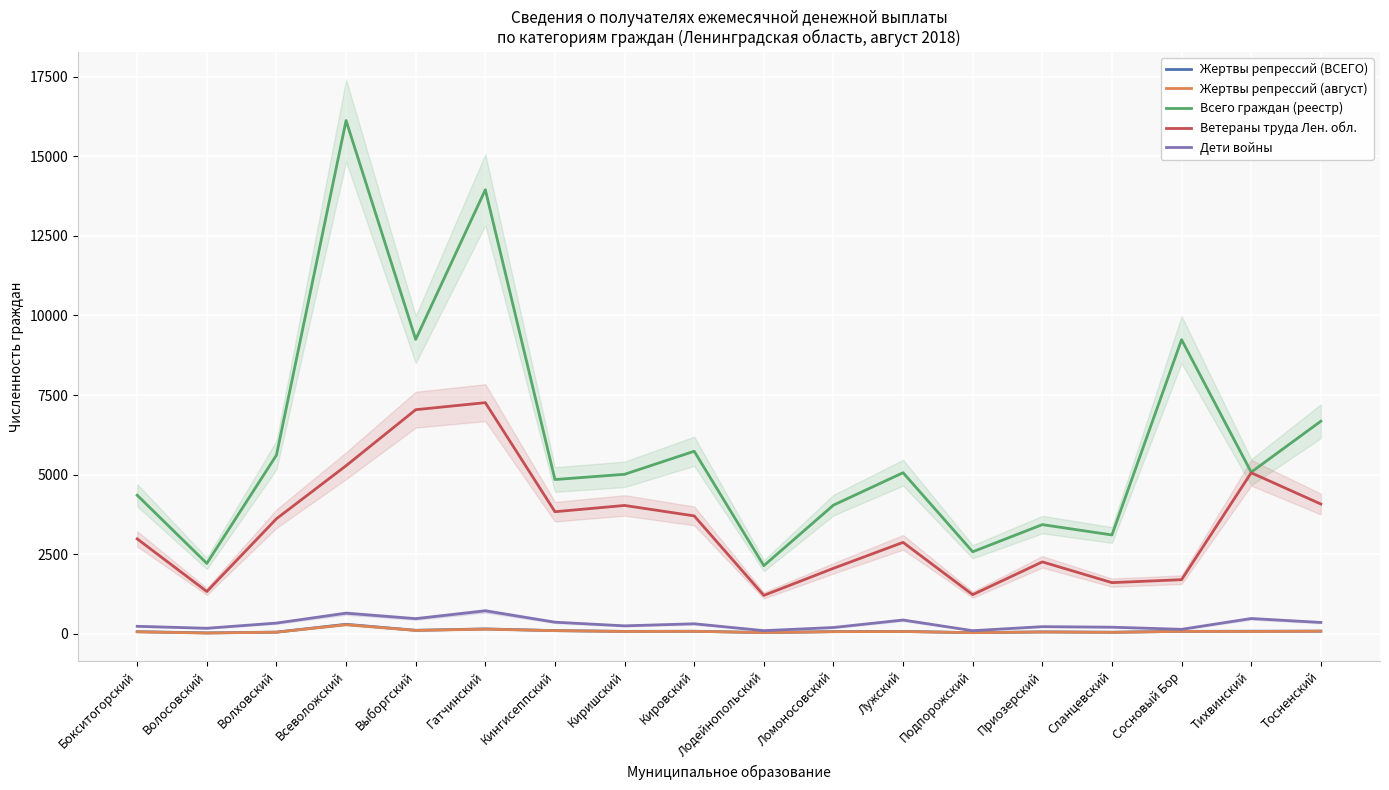

Which series has the largest range (max minus min)?

Всего граждан (реестр)